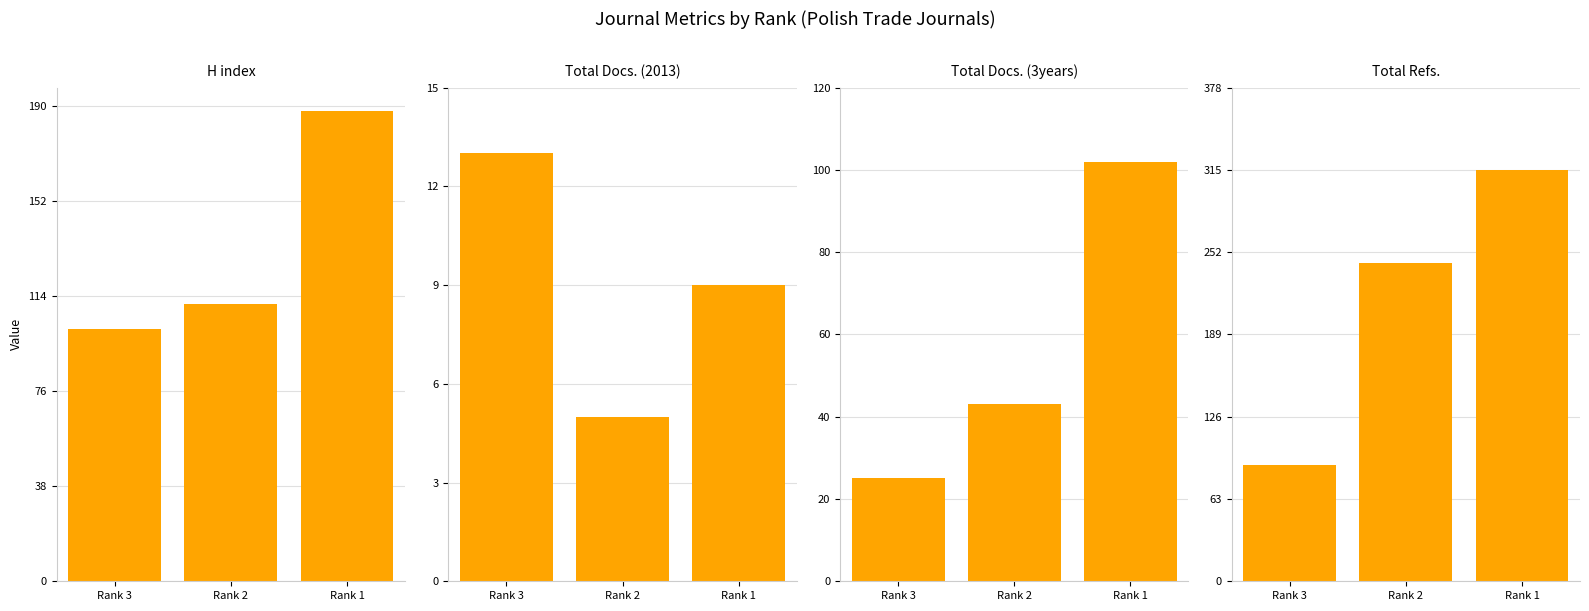

Rank the series by their maximum value, from lowest to highest.

Total Docs. (2013), Total Docs. (3years), H index, Total Refs.